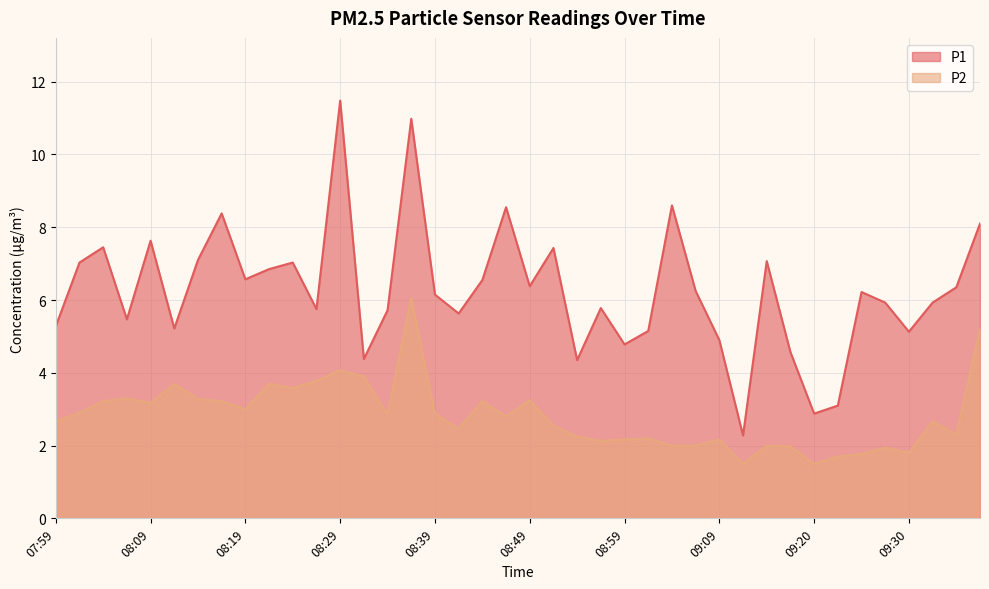

Rank the categories by P1 value from lowest to highest.

09:12, 09:20, 09:23, 08:54, 08:31, 09:17, 08:59, 09:09, 09:30, 09:02, 08:11, 07:59, 08:06, 08:42, 08:34, 08:26, 08:57, 09:28, 09:33, 08:39, 09:25, 09:07, 09:35, 08:49, 08:44, 08:19, 08:21, 08:01, 08:24, 09:15, 08:14, 08:52, 08:04, 08:09, 09:38, 08:16, 08:47, 09:04, 08:36, 08:29